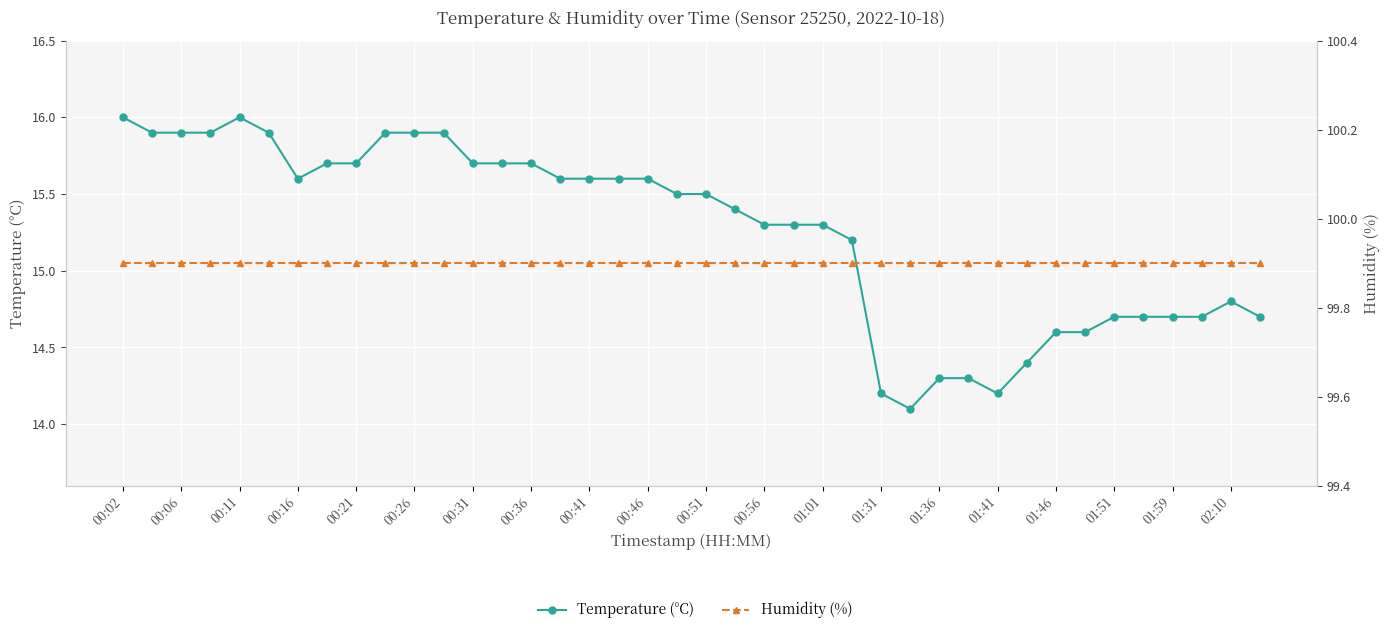

Count the number of data series in this chart.

2